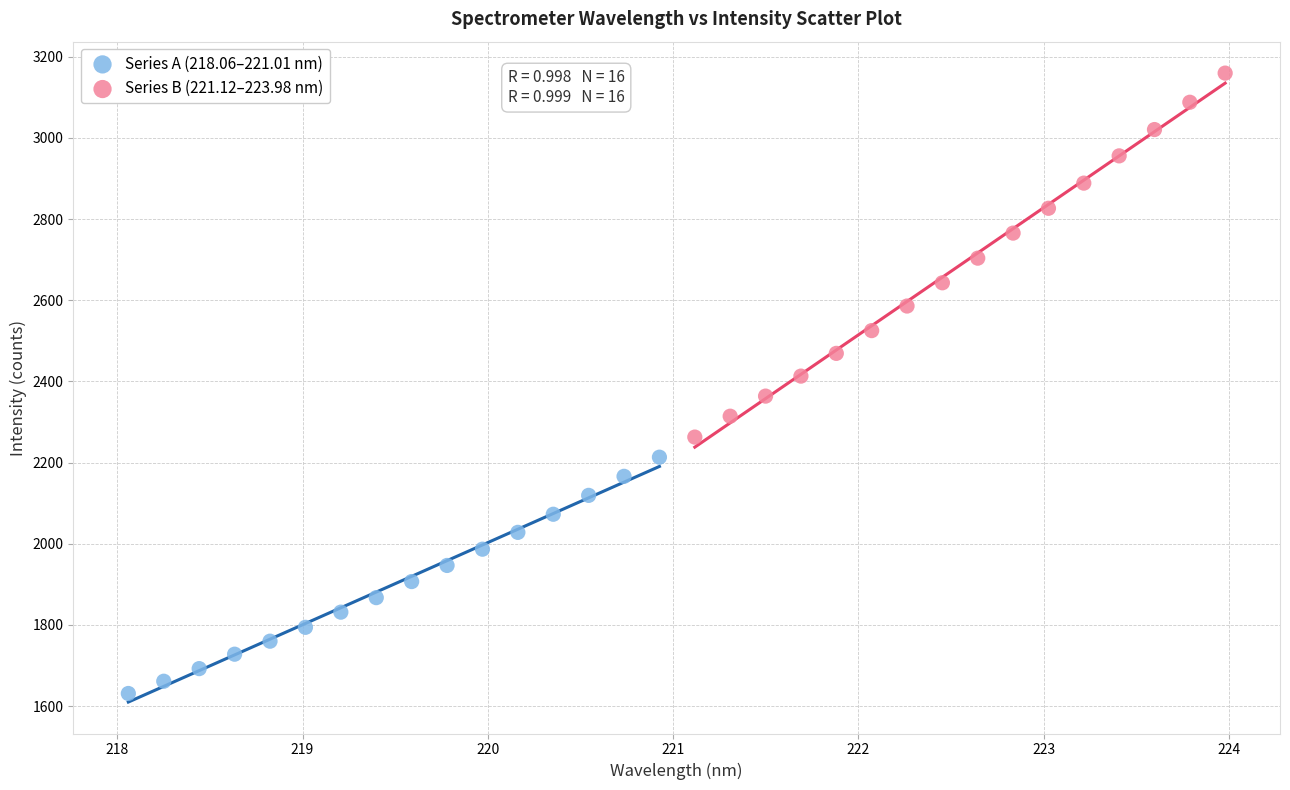

Which series reaches the minimum Y coordinate?

Series A (218.06–221.01 nm)